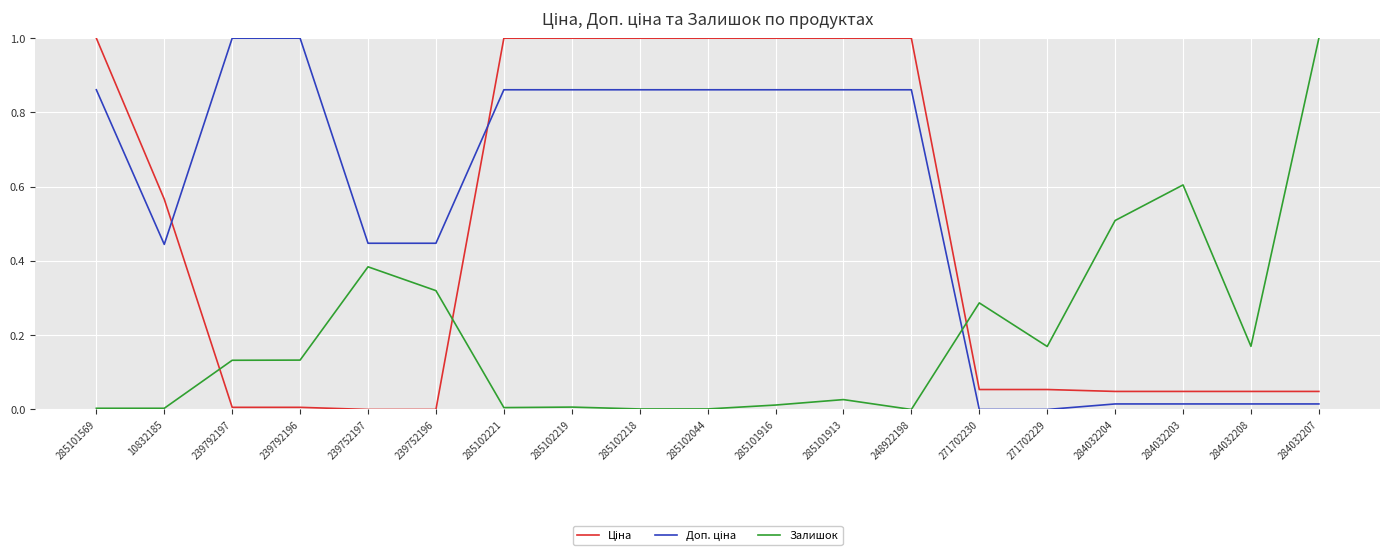

True or false: Залишок has a value of 0.1 at 284032208.

False